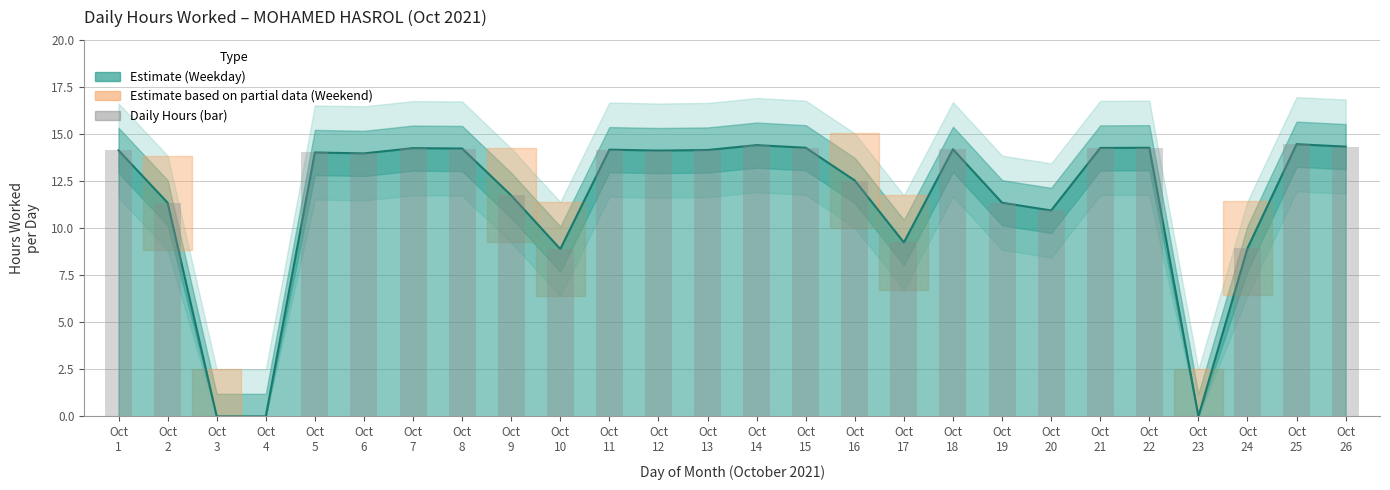

Where is the data nearest to the value 7?

Oct
10